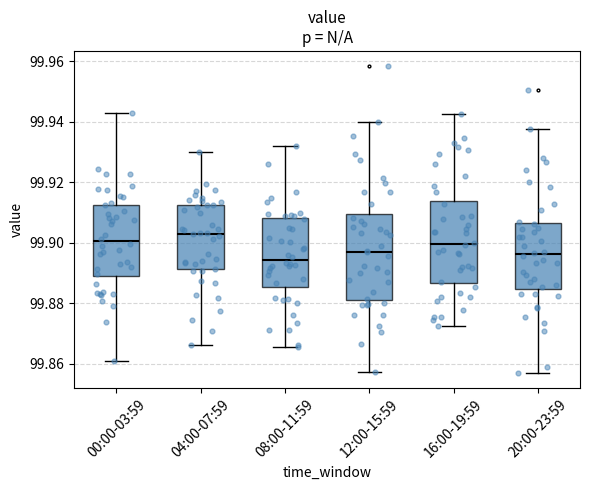

Reading left to right, read every box against the y-axis: the position of its median line, the range the box covers, and the ends of its whiskers. The values are not printed on the chart, so give them approximately, as read against the axis.

00:00-03:59: median 99.900, box 99.888 to 99.912, whiskers 99.860 to 99.942
04:00-07:59: median 99.904, box 99.892 to 99.912, whiskers 99.866 to 99.930
08:00-11:59: median 99.894, box 99.886 to 99.908, whiskers 99.866 to 99.932
12:00-15:59: median 99.898, box 99.882 to 99.910, whiskers 99.858 to 99.940
16:00-19:59: median 99.900, box 99.886 to 99.914, whiskers 99.872 to 99.942
20:00-23:59: median 99.896, box 99.884 to 99.906, whiskers 99.858 to 99.938